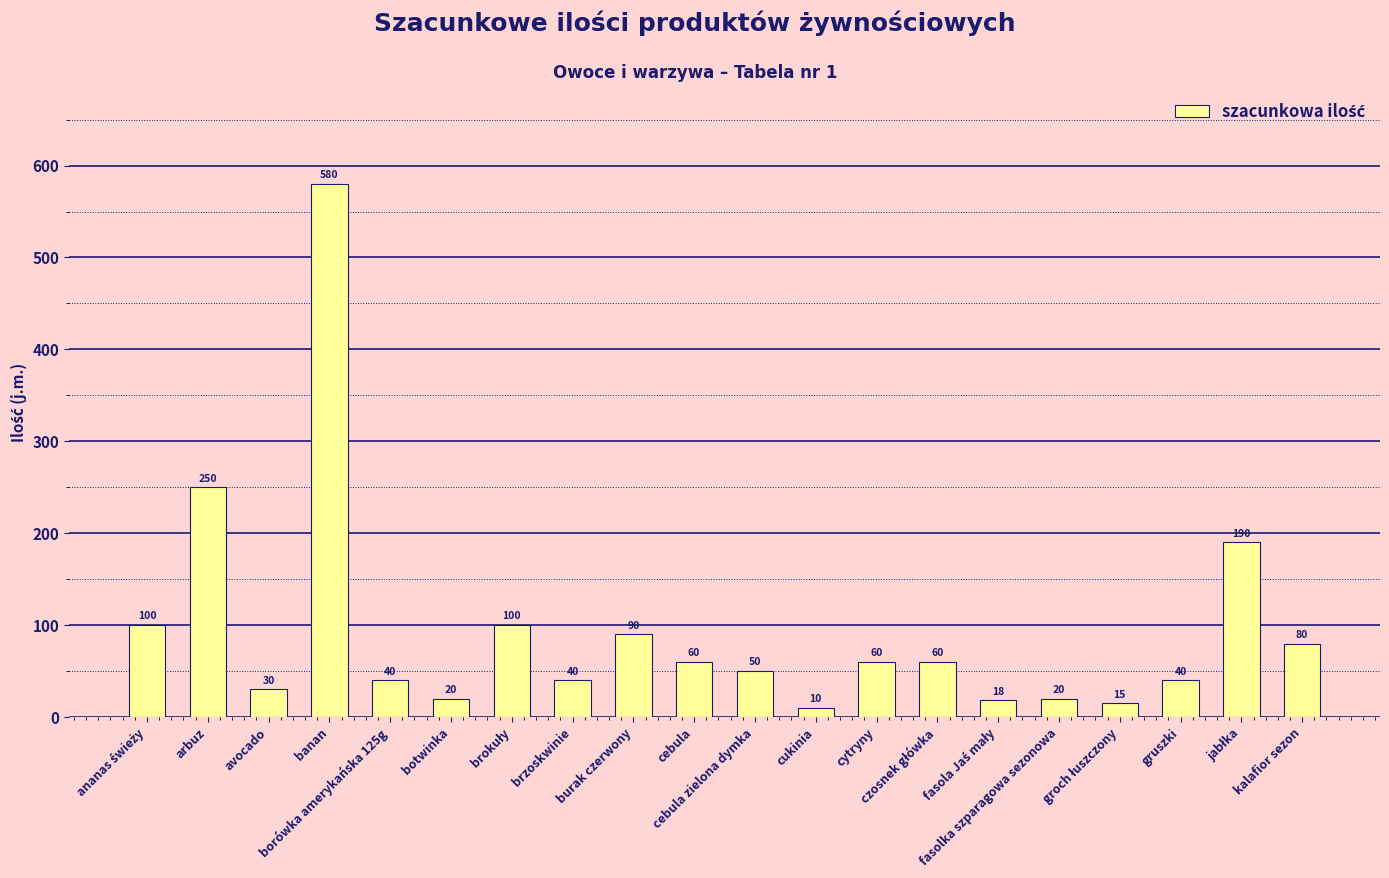

What is the maximum value shown in the chart?

580